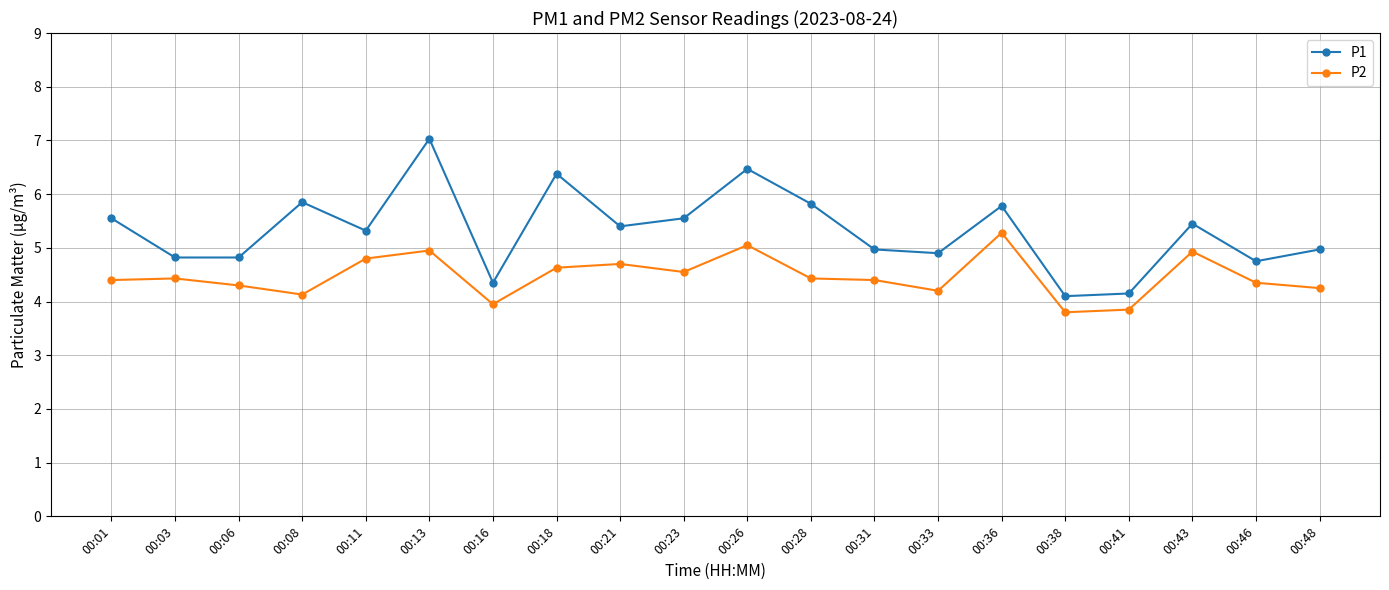

True or false: P1 has more than 0 points higher than both neighbors.

True